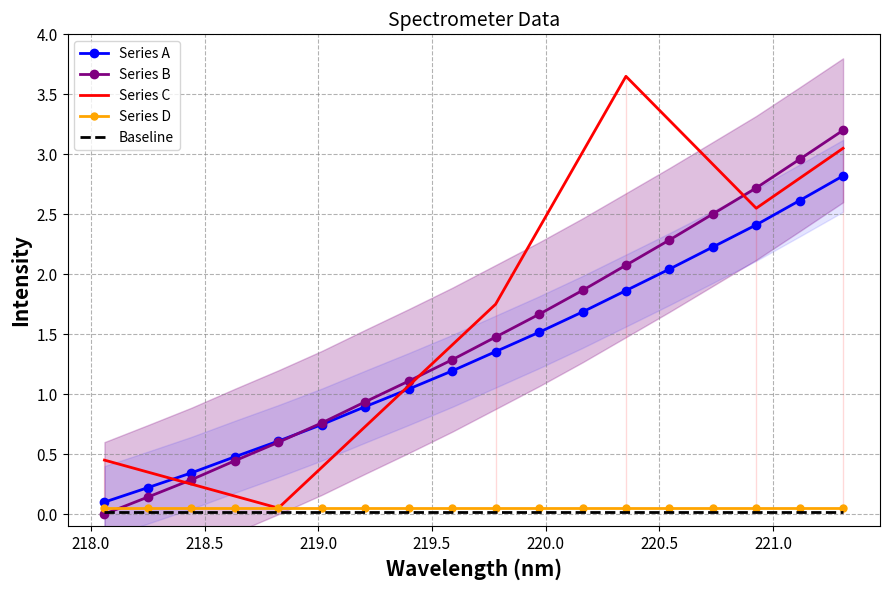

True or false: the data shows 0.7 at 219.0156.

True